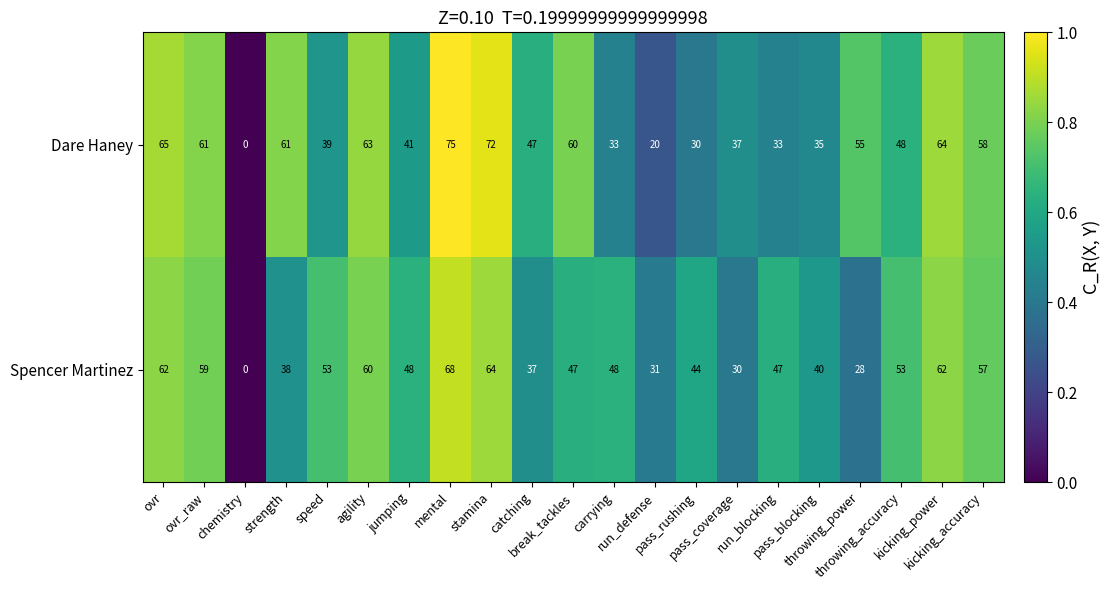

What is the maximum value for Spencer Martinez?

68